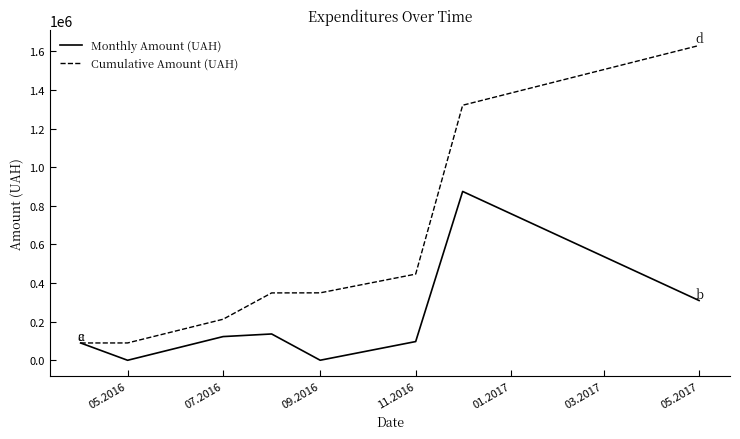

Which series has the largest total across all categories?

Cumulative Amount (UAH)